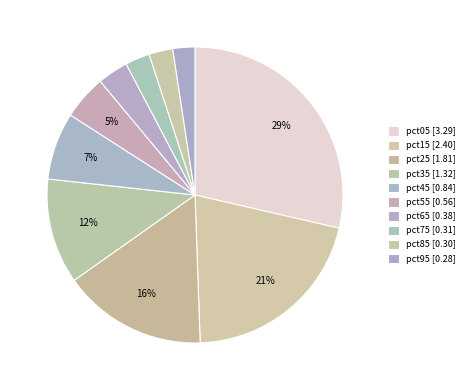

Do pct45 and pct75 together represent more than half of the pie?

No